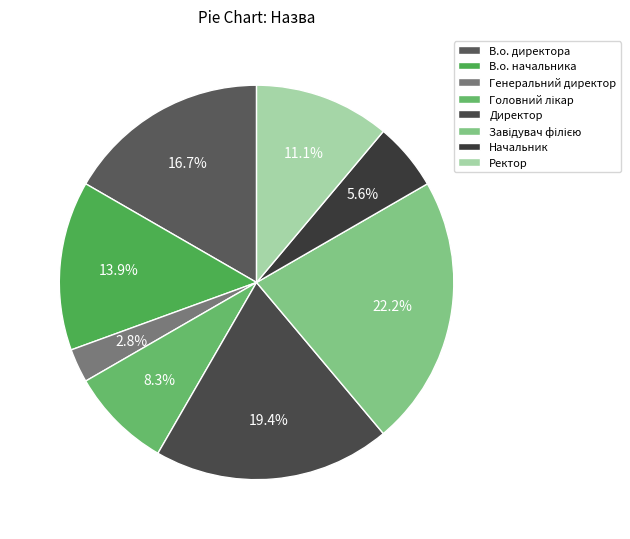

Count the number of slices in the pie.

8